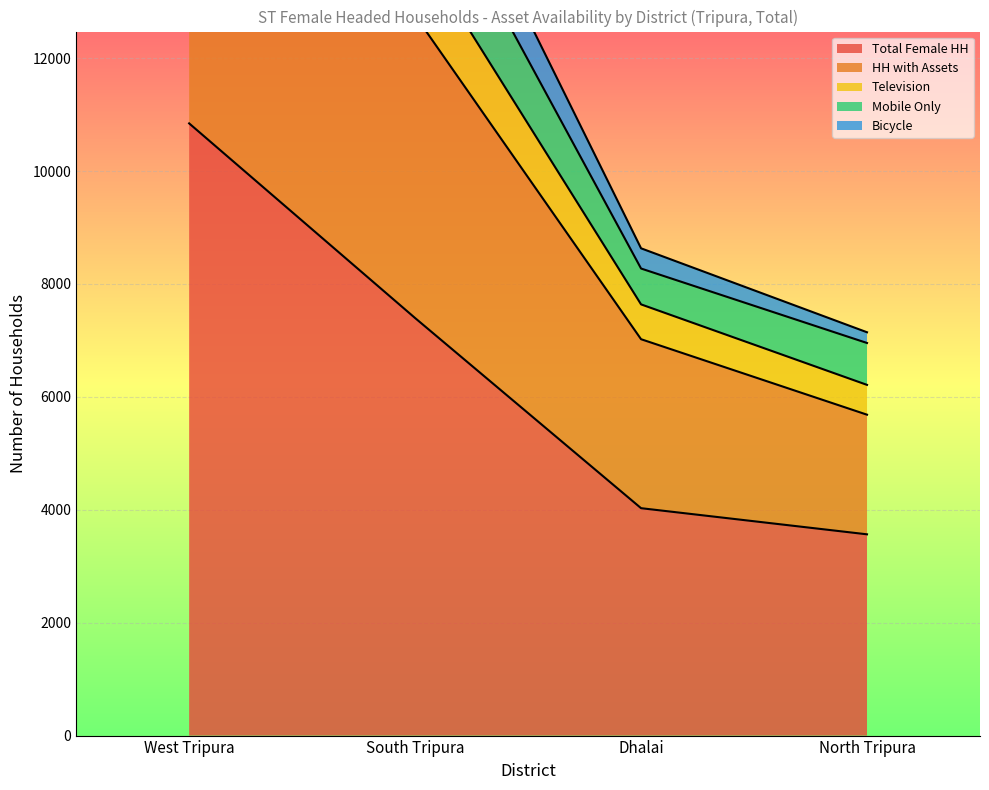

True or false: HH with Assets has more than 1 points higher than both neighbors.

False